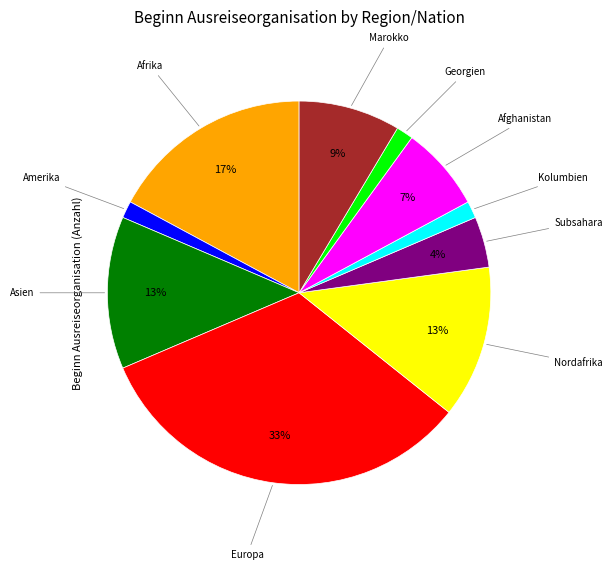

To the nearest percent, what percentage of the pie is Georgien?

1%